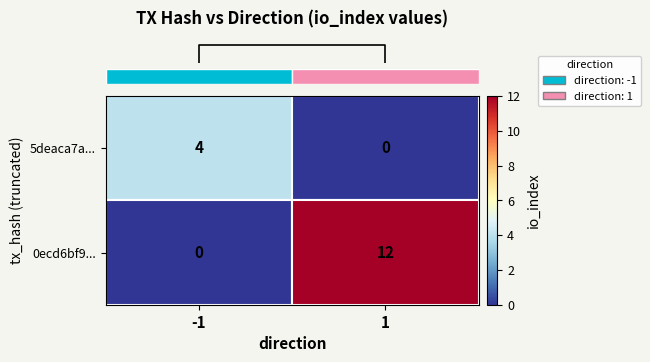

List the series in order of their peak value, highest first.

0ecd6bf9..., 5deaca7a...